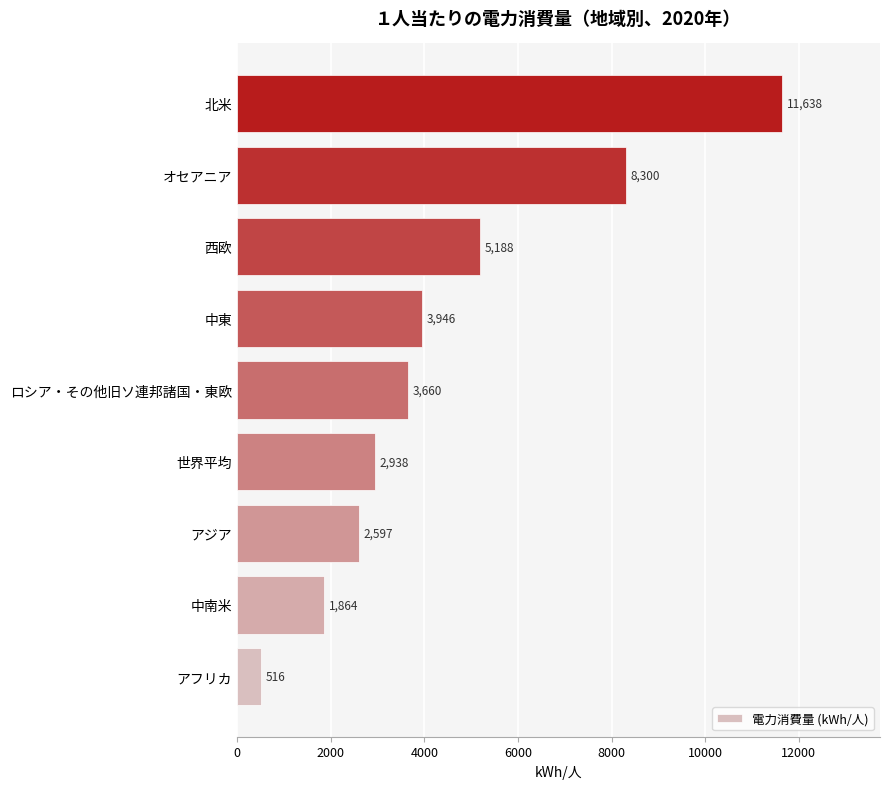

List the labels in order of value, largest first.

北米, オセアニア, 西欧, 中東, ロシア・その他旧ソ連邦諸国・東欧, 世界平均, アジア, 中南米, アフリカ